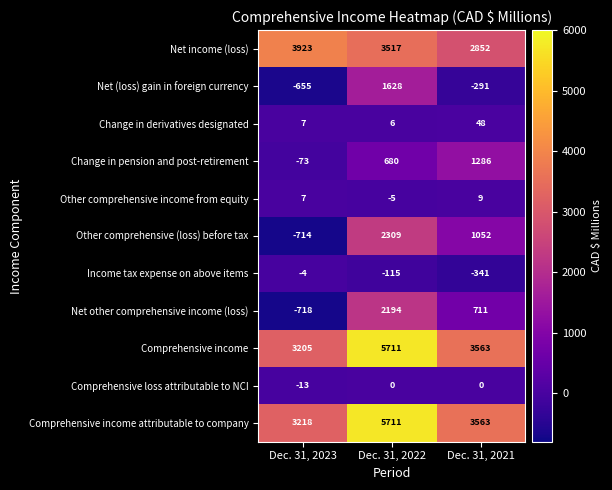

List the labels in order of Income tax expense on above items value, smallest first.

Dec. 31, 2021, Dec. 31, 2022, Dec. 31, 2023